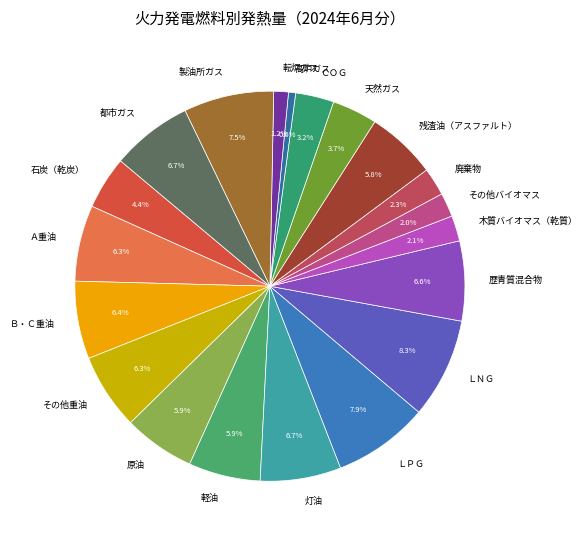

How much of the chart is everything except ＬＮＧ?

91.7%